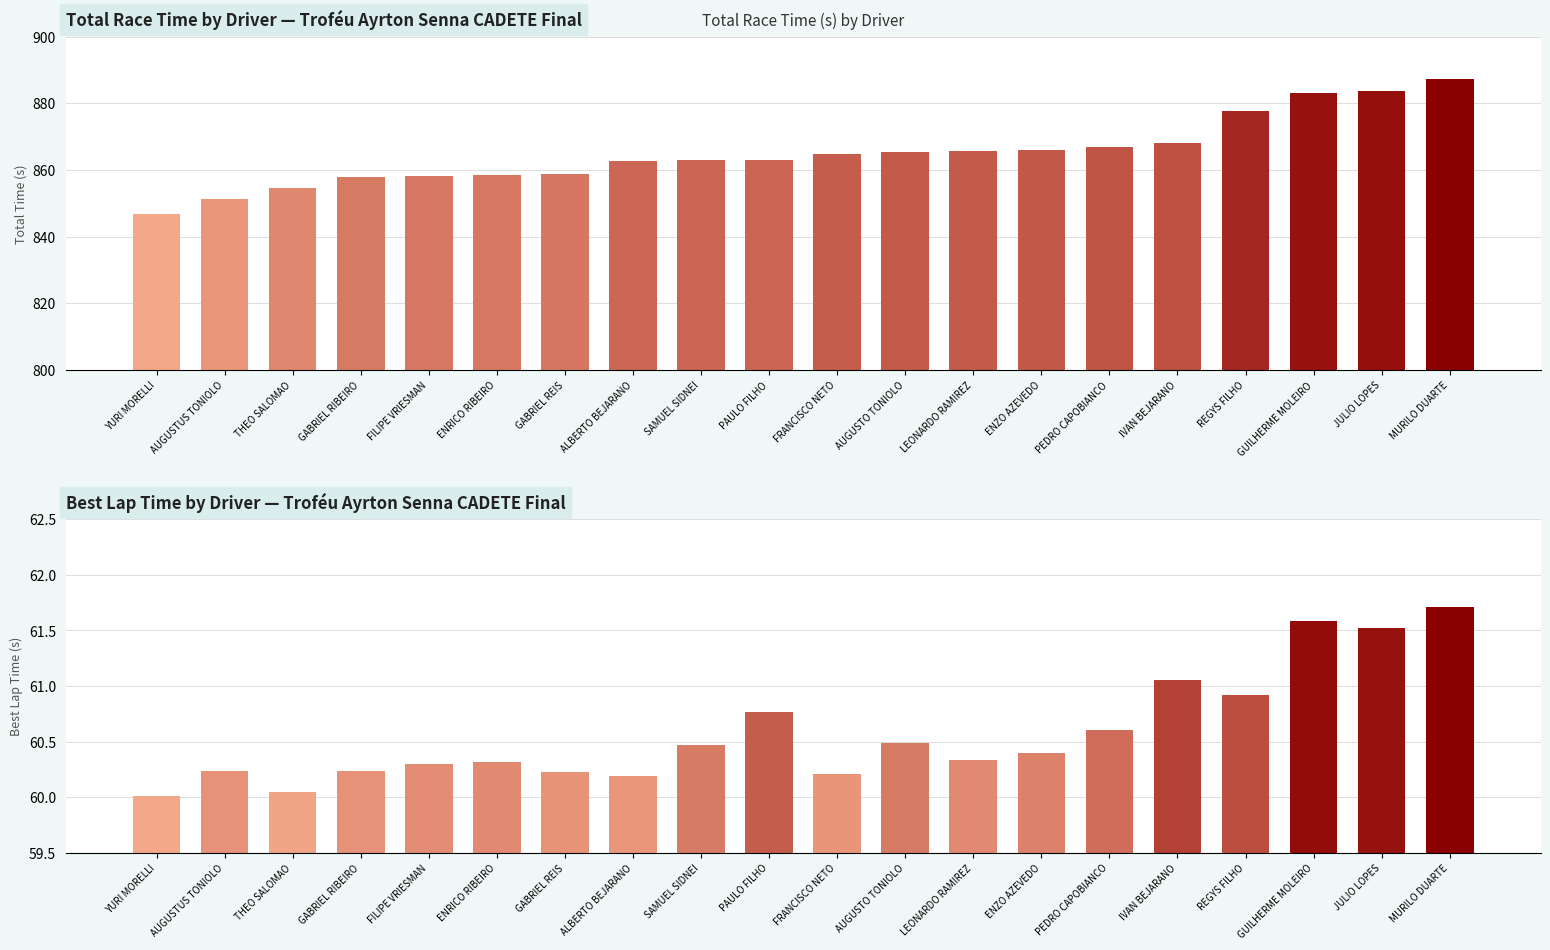

Where is Total Time (s) nearest to the value 867?

PEDRO CAPOBIANCO